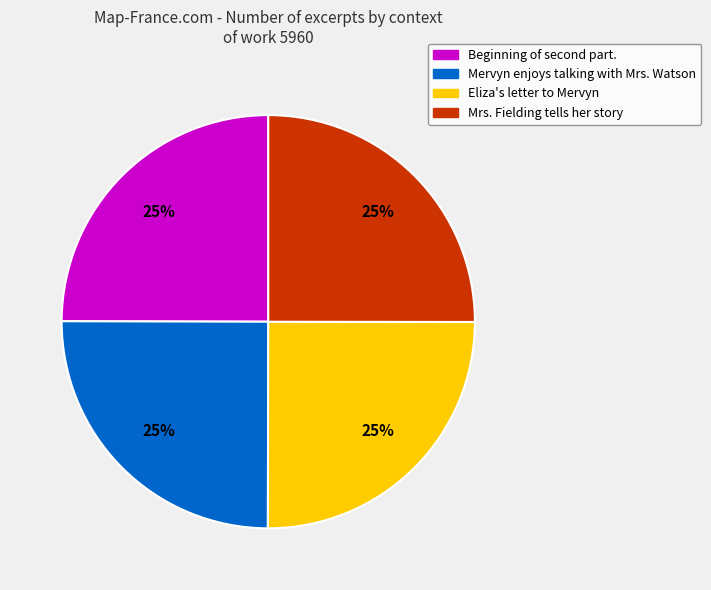

True or false: Mervyn enjoys talking with Mrs. Watson accounts for 25% of the total.

True